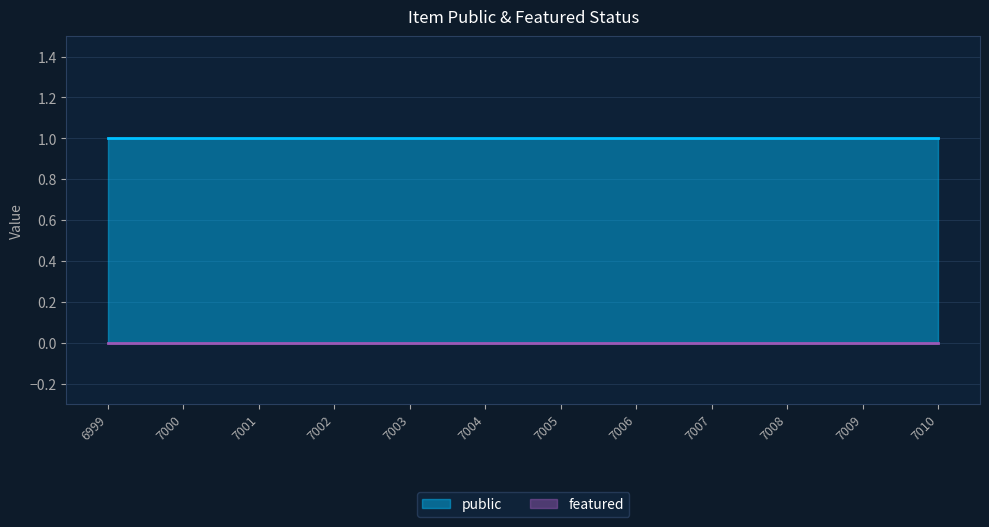

Between 7002 and 7010, which series saw the biggest shift?

public